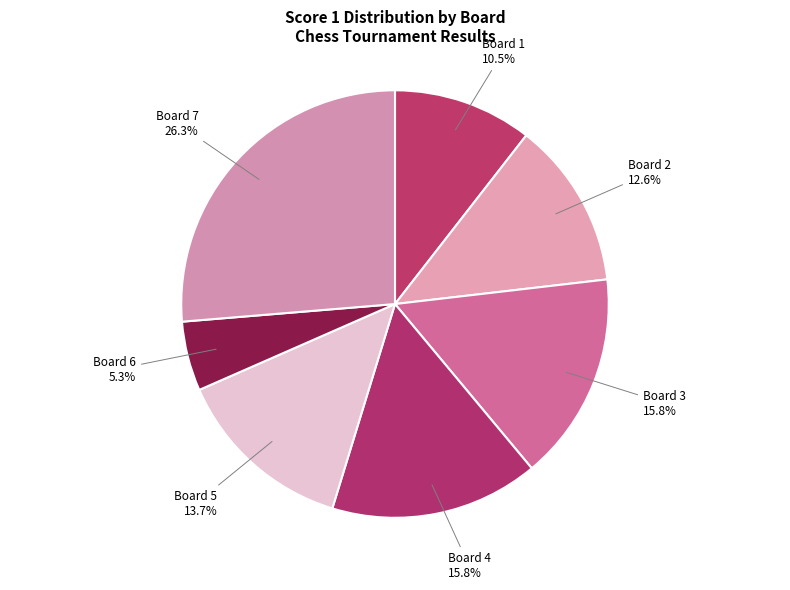

Which category has the smallest portion of the pie?

Board 6